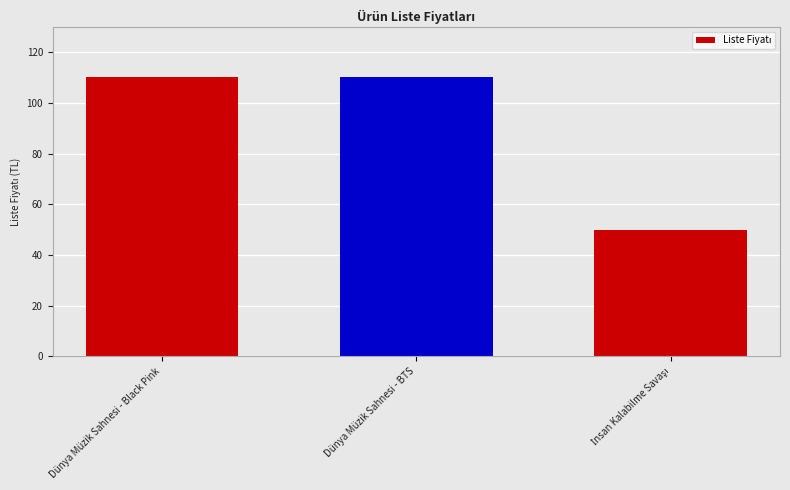

Are the bars grouped side by side (vs. stacked)?

No